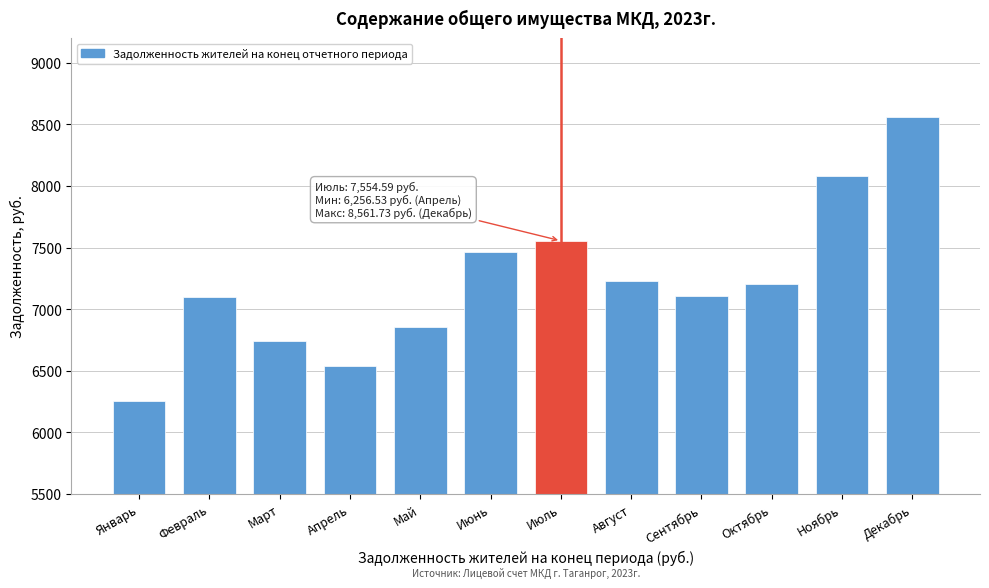

True or false: the data shows 7103.2 at Сентябрь.

True